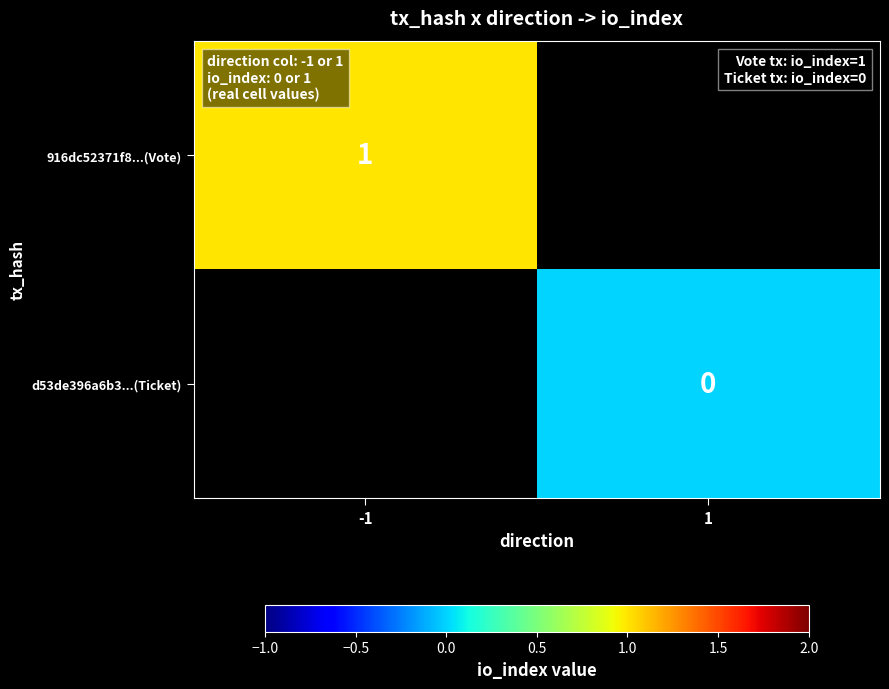

True or false: 916dc52371f8...(Vote) has a value of 0 at -1.

False